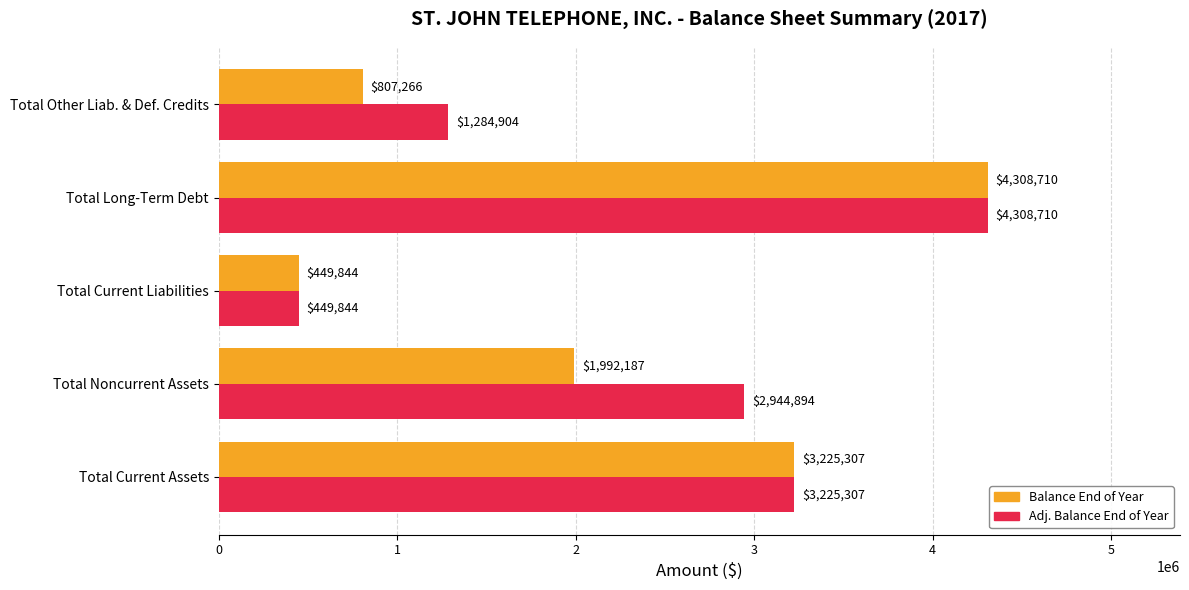

How many values in the Balance End of Year series are below 1992187?

2